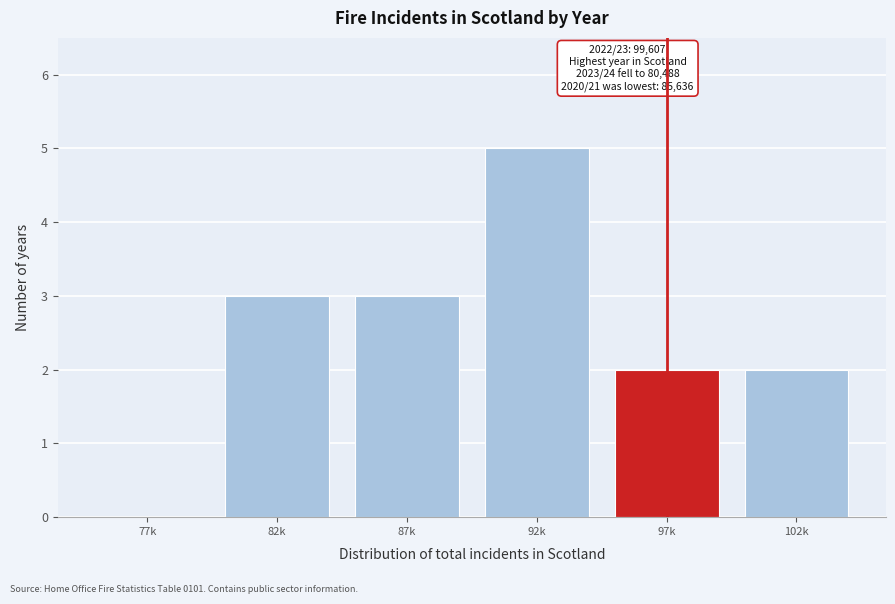

Reading left to right, transcribe all the data shown in this chart.

77k=0	82k=3	87k=3	92k=5	97k=2	102k=2